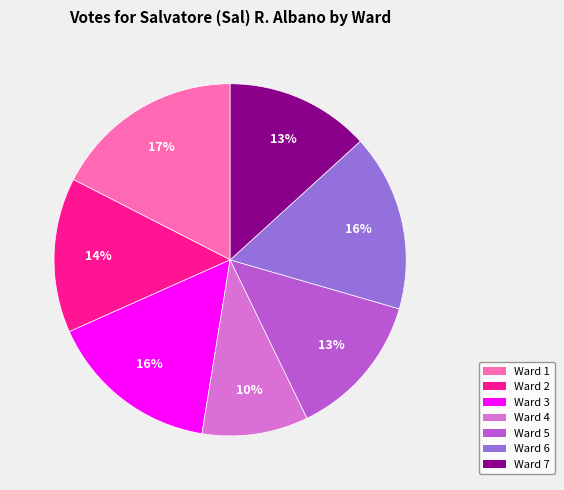

To the nearest percent, what is the combined percentage of Ward 6 and Ward 4?

26%